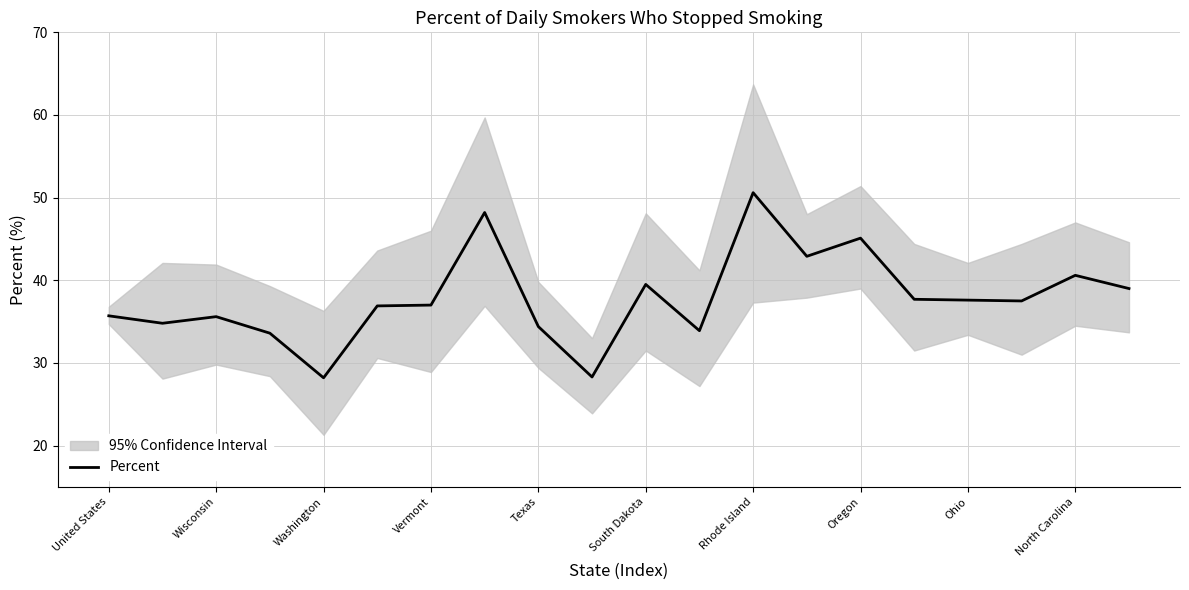

Reading left to right, what are all the values shown in this chart?

35.7	34.8	35.6	33.6	28.2	36.9	37.0	48.2	34.4	28.3	39.5	33.9	50.6	42.9	45.1	37.7	37.6	37.5	40.6	39.0